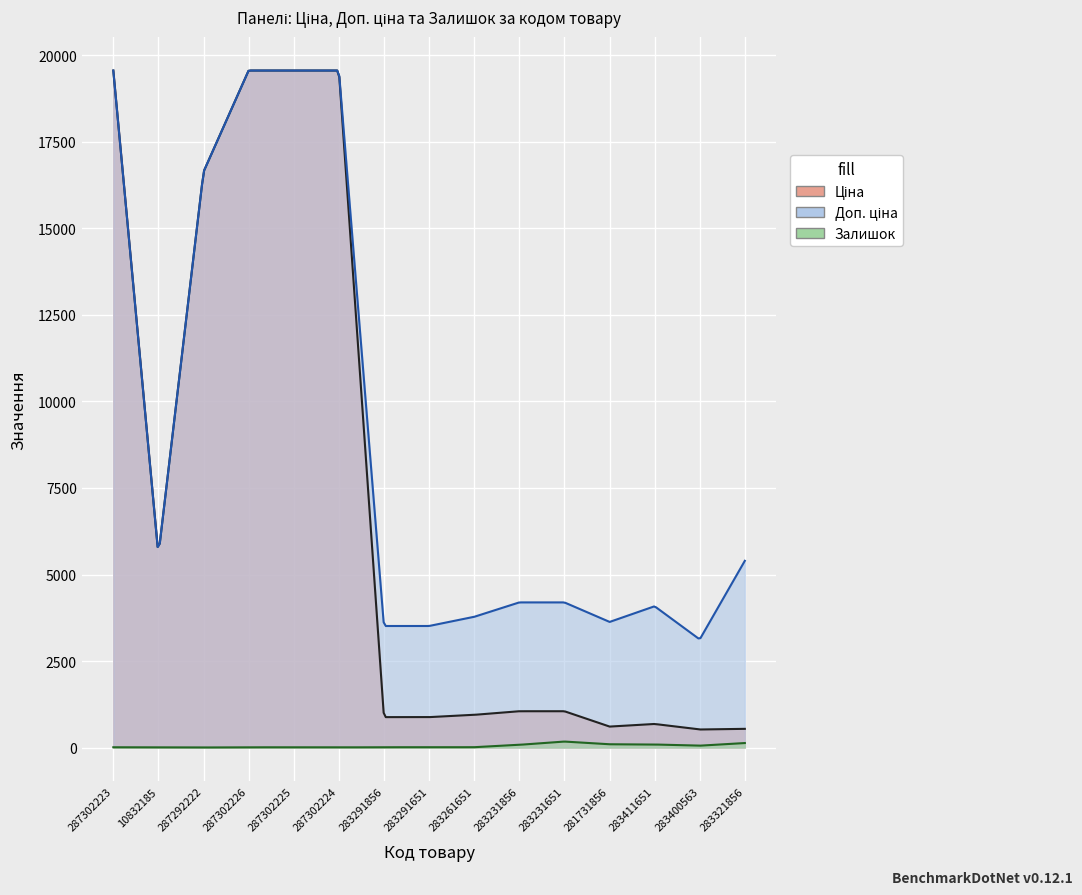

What is the difference between the Доп. ціна values at 281731856 and 283231651?

565.6